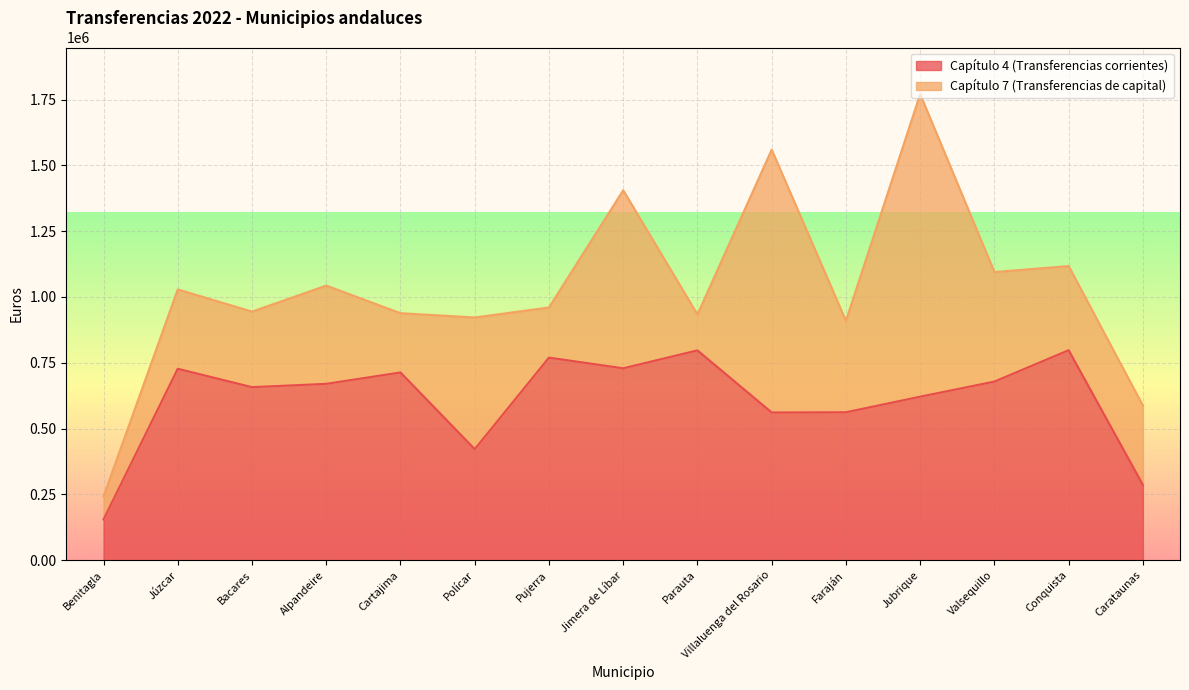

What is the difference between the values at Alpandeire and Cartajima?

43333.7